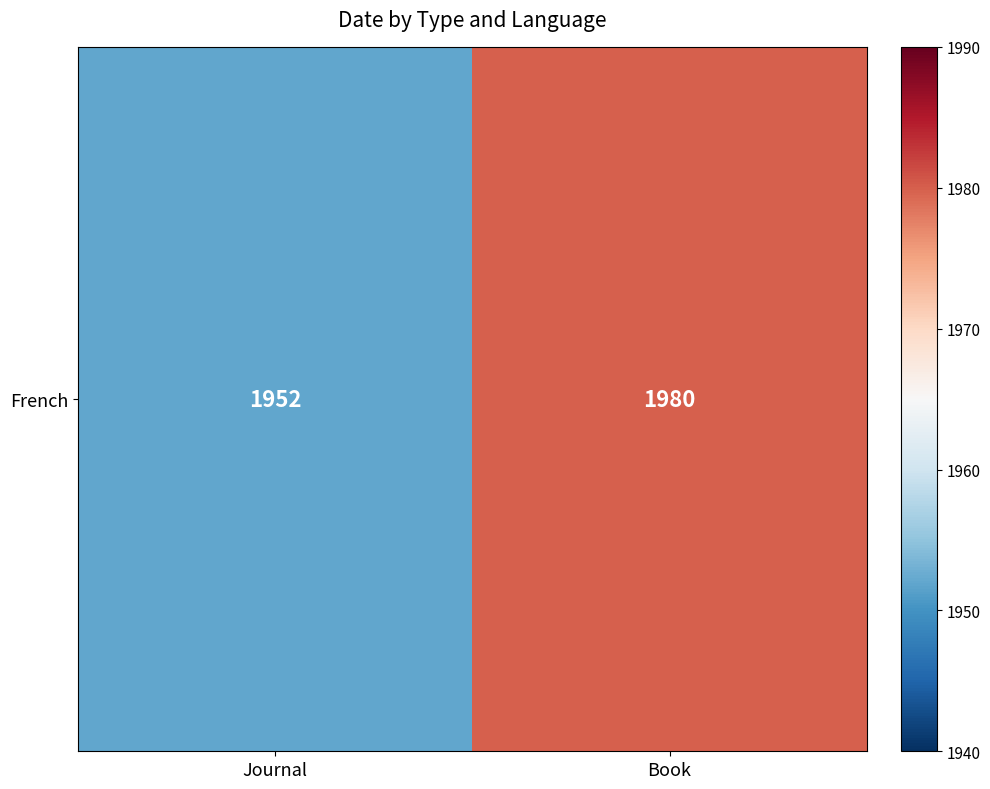

Count the values in the range 1952 to 1980.

2